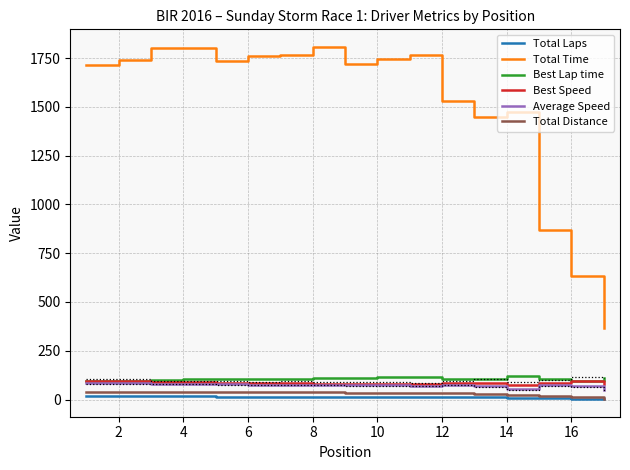

Is the value of Best Speed at 14 greater than the value of Best Lap time at 16?

No